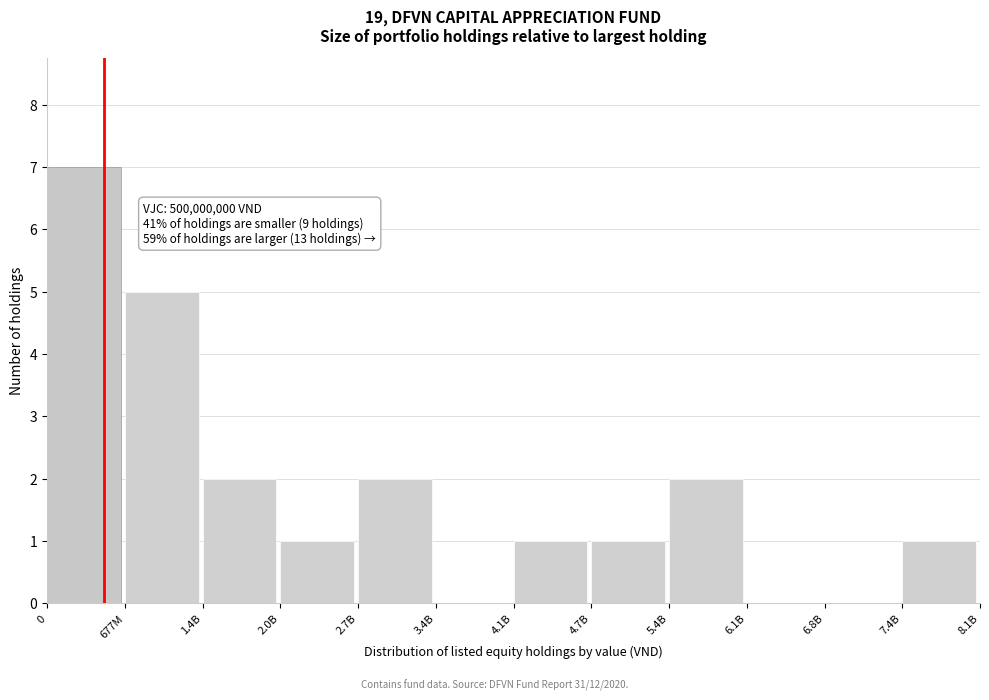

Reading left to right, list all the values displayed in this chart.

0=7	677M=5	1.4B=2	2.0B=1	2.7B=2	3.4B=0	4.1B=1	4.7B=1	5.4B=2	6.1B=0	6.8B=0	7.4B=1